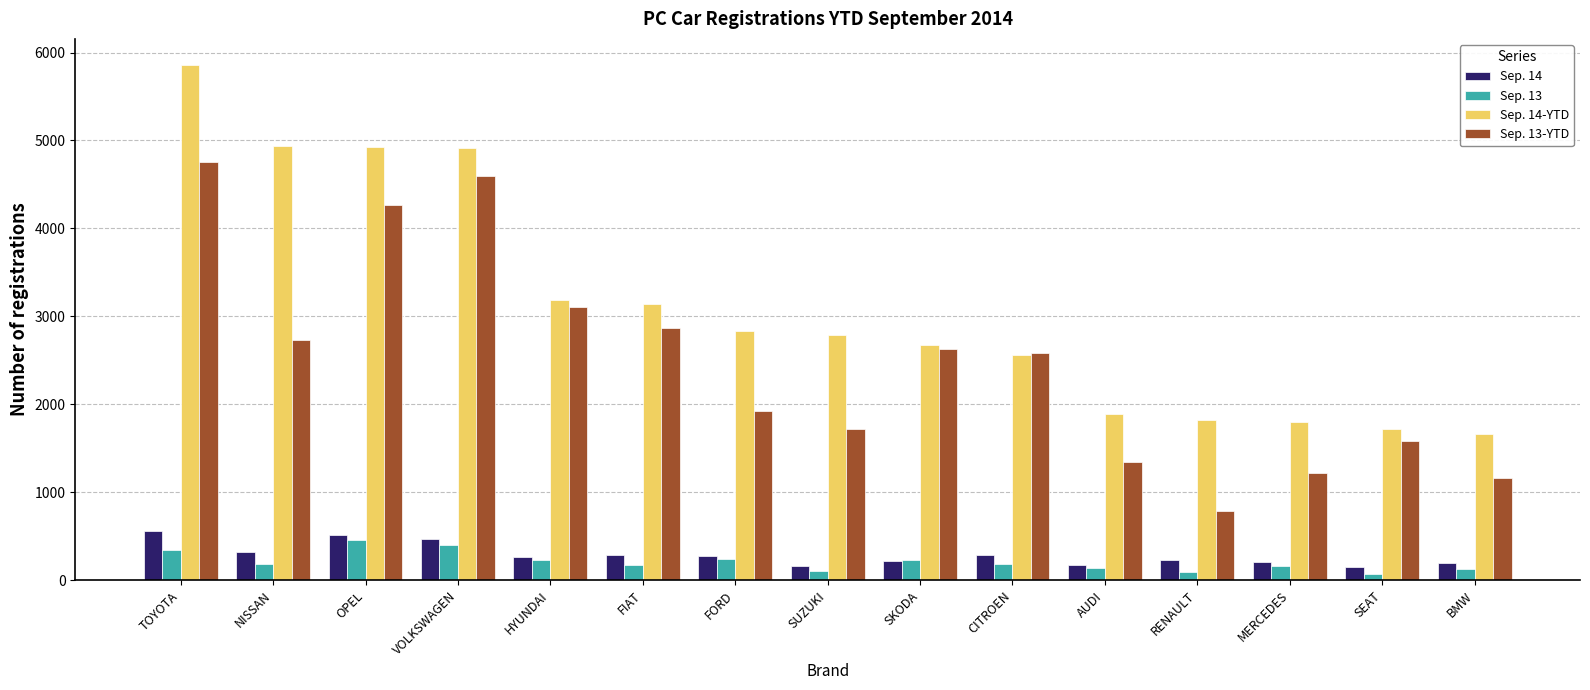

What is the spread (max minus min) of values at OPEL?

4475